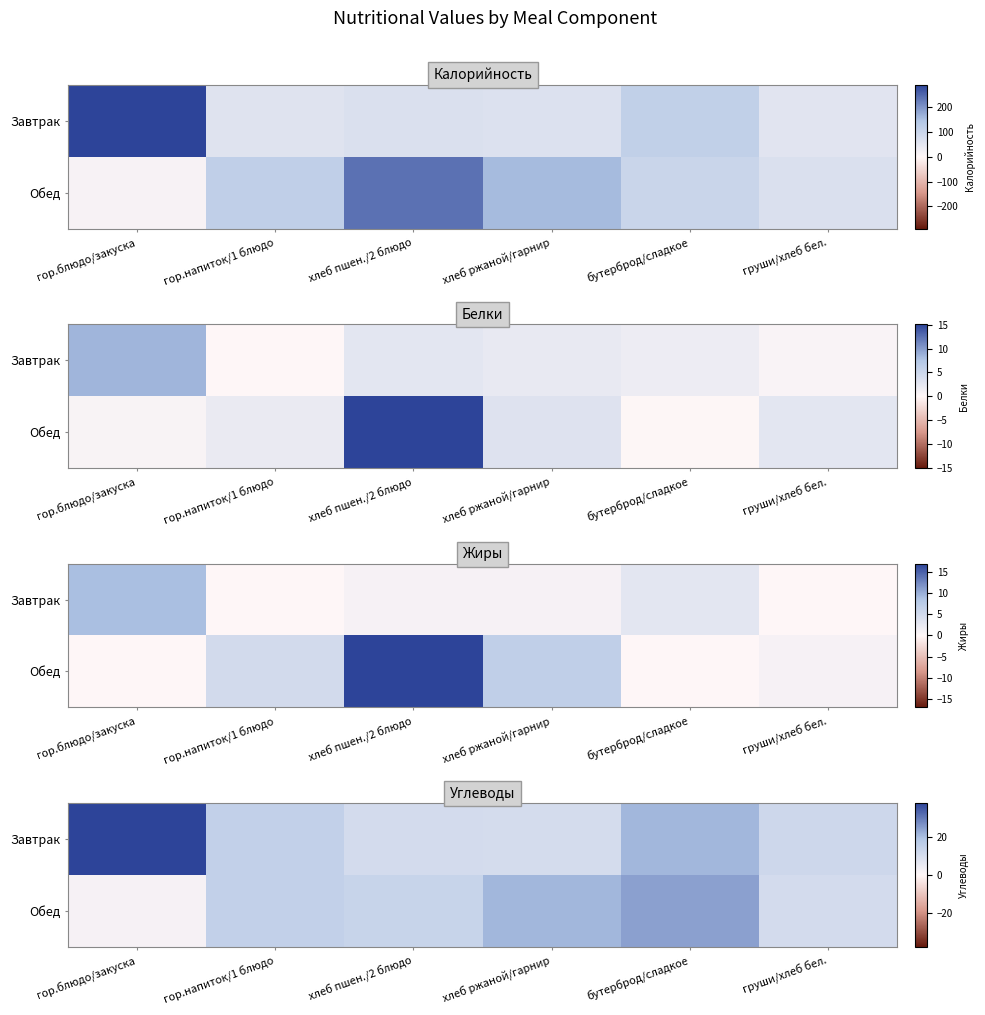

Where is Завтрак nearest to the value 24?

бутерброд/сладкое